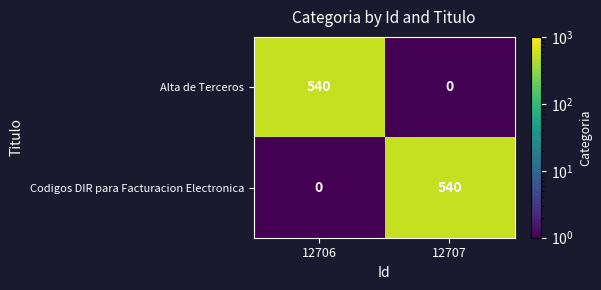

What is the spread (max minus min) of values at 12706?

540